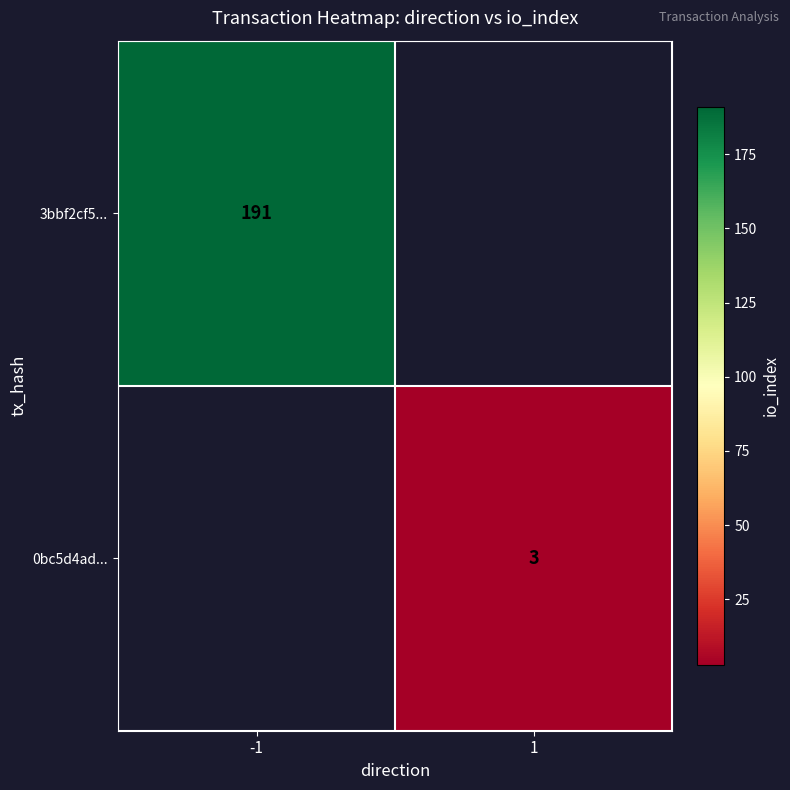

True or false: 0bc5d4ad... has a value of 4.5 at 1.

False